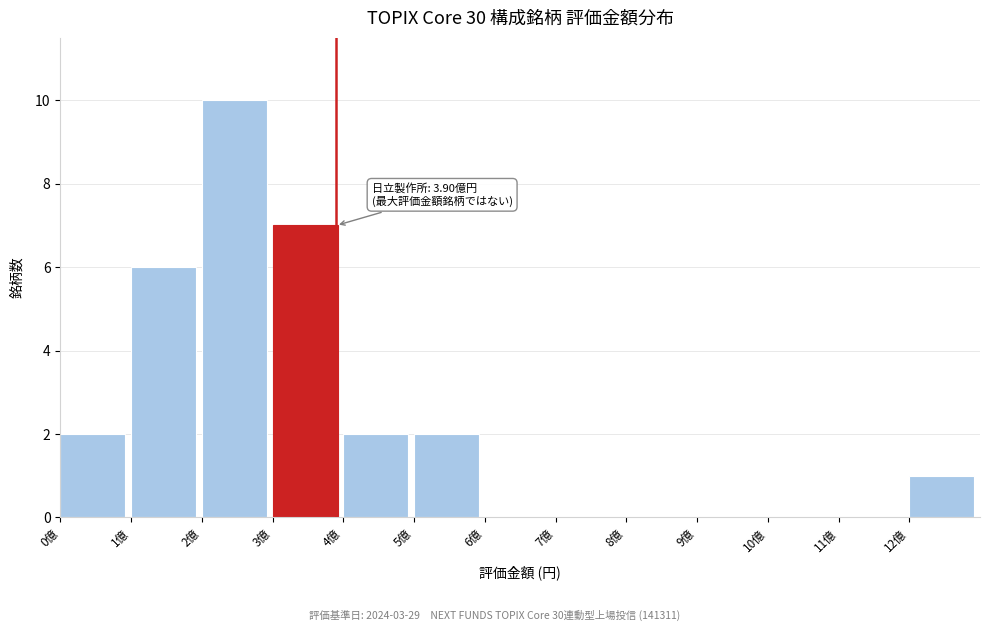

Reading left to right, extract all data points from this chart.

0億=2	1億=6	2億=10	3億=7	4億=2	5億=2	6億=0	7億=0	8億=0	9億=0	10億=0	11億=0	12億=1